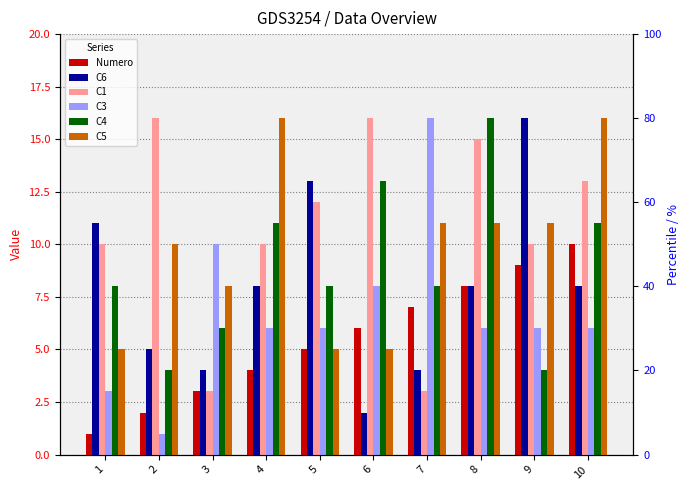

What are all the series names shown in the legend?

Numero, C6, C1, C3, C4, C5